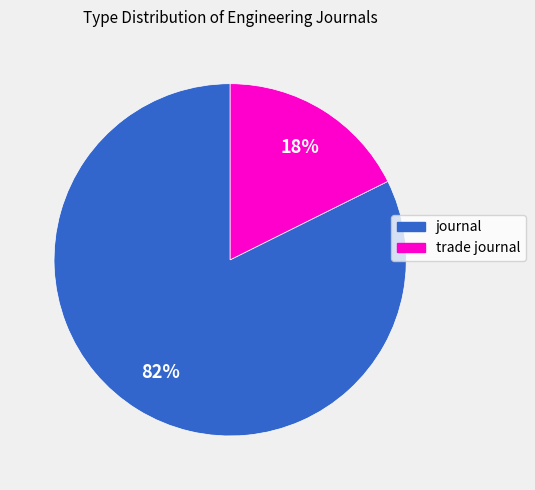

Rank the categories by value from highest to lowest.

journal, trade journal